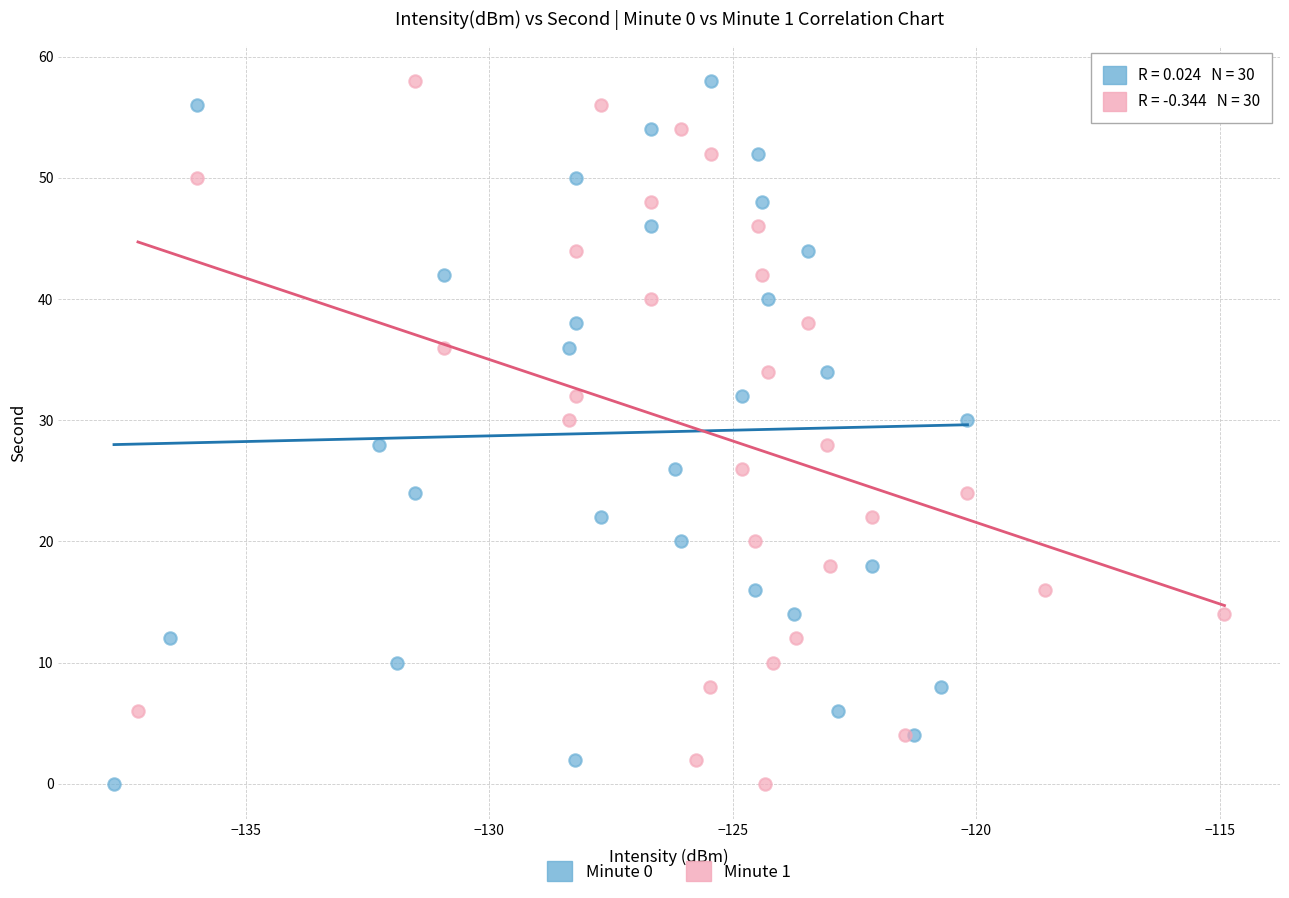

What are all the series names shown in the legend?

Minute 0, Minute 1